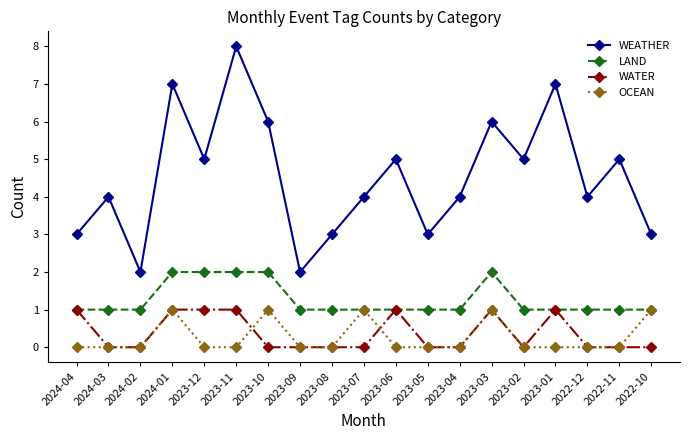

True or false: WEATHER has a value of 7 at 2024-01.

True